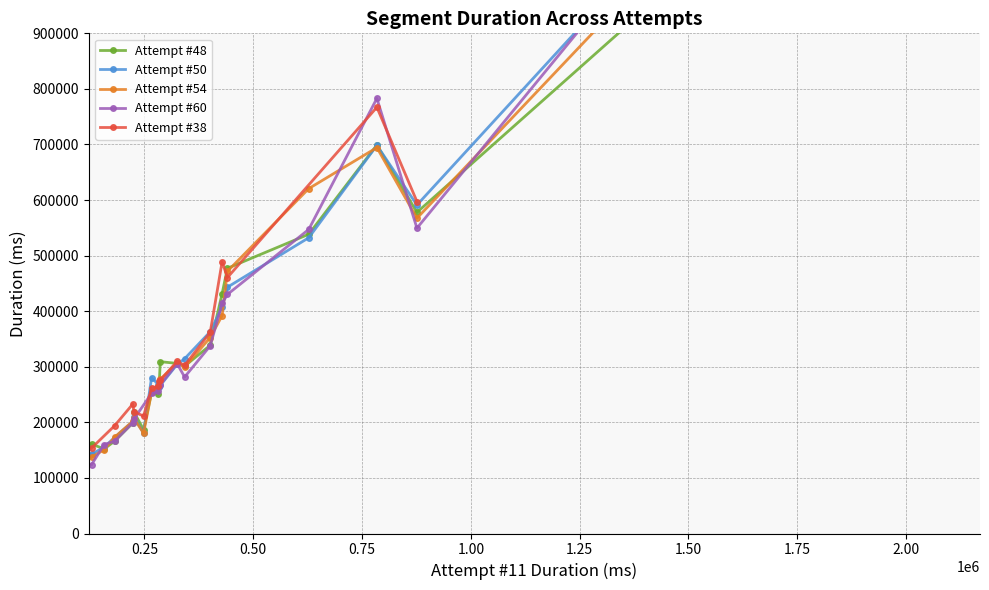

What is the lowest value of the attempt_48 series?

152192